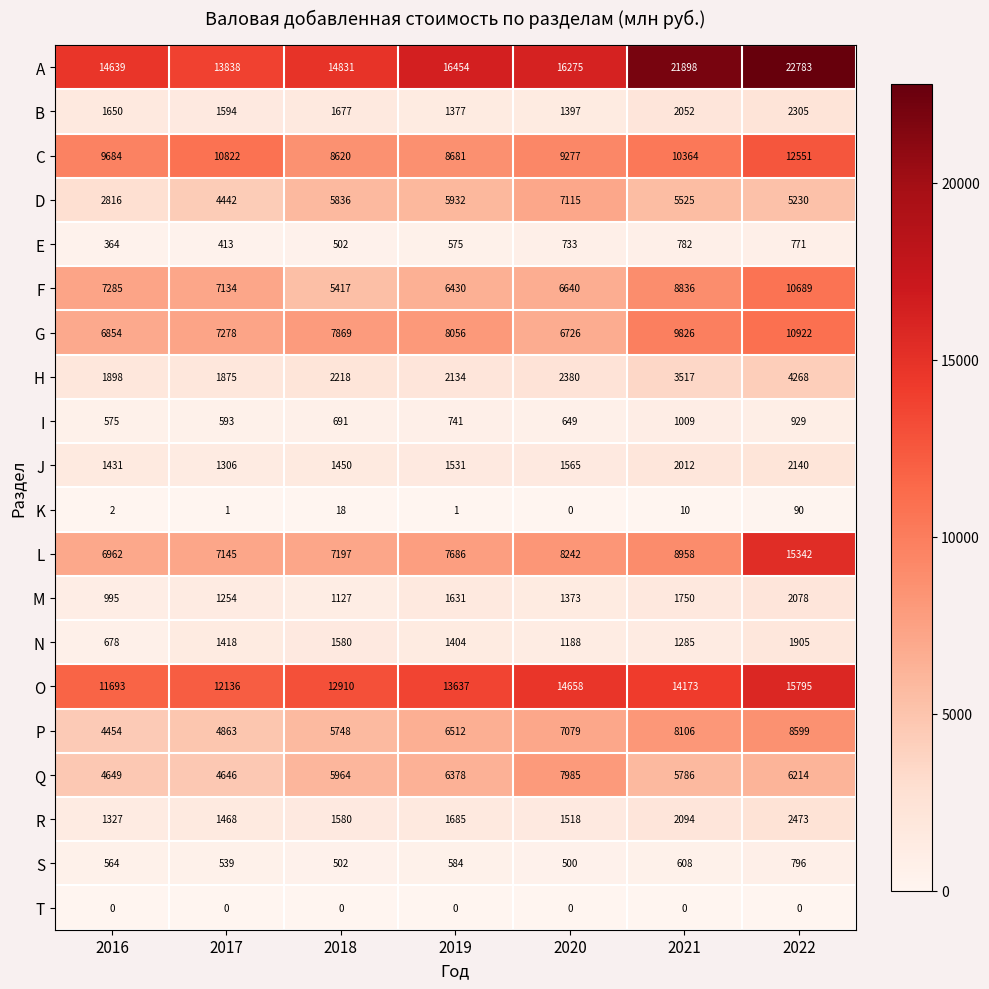

List the labels in order of D value, smallest first.

2016, 2017, 2022, 2021, 2018, 2019, 2020